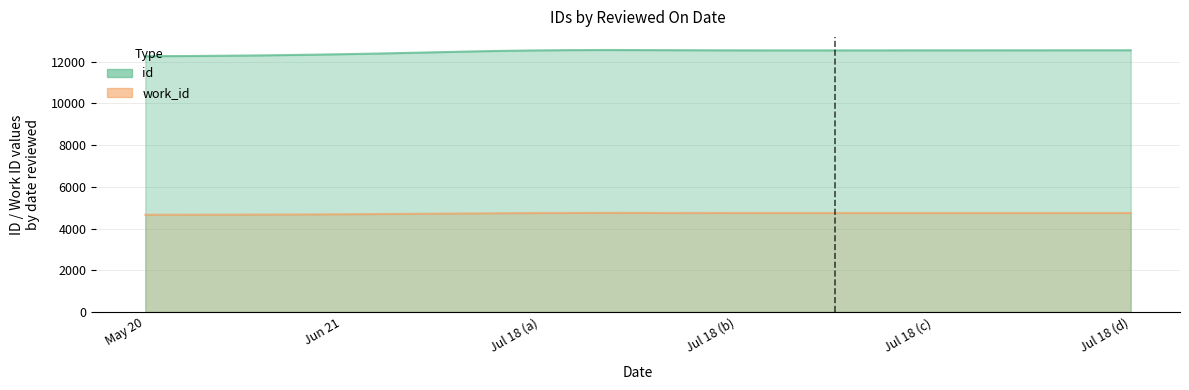

The value of id at 2011-07-18 is 2816. True or false?

False